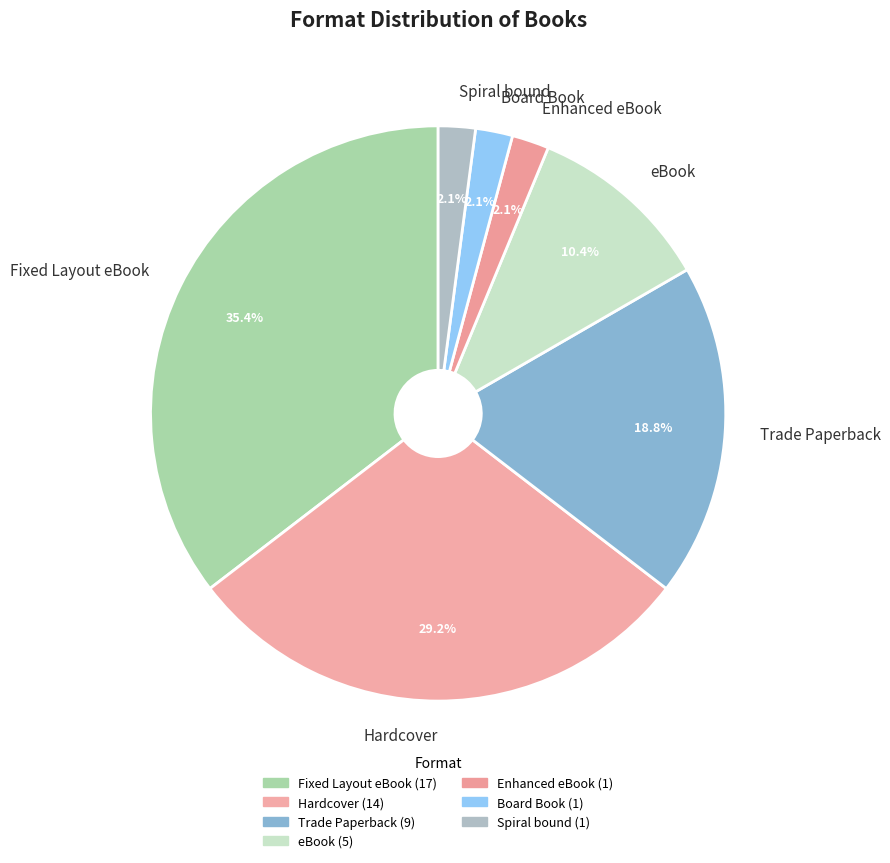

Does any single category account for the majority?

No